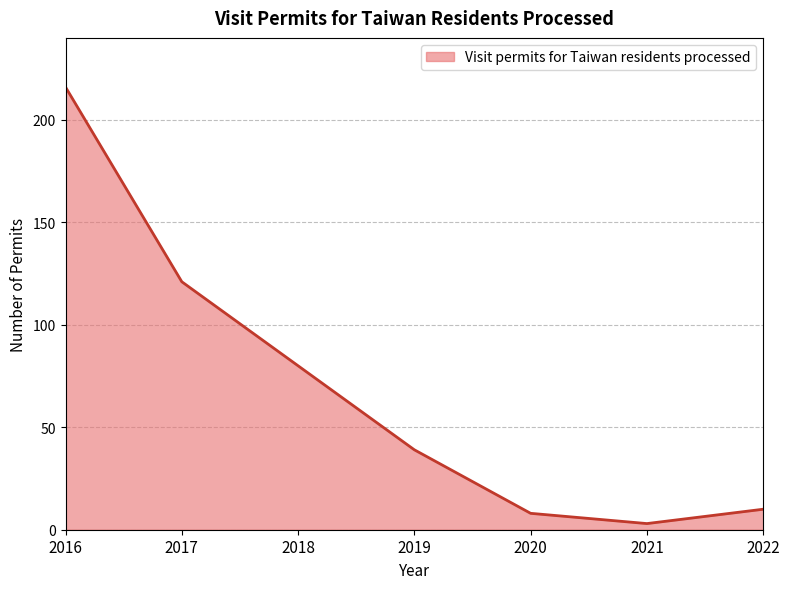

At which category does the data reach its first local valley?

2021